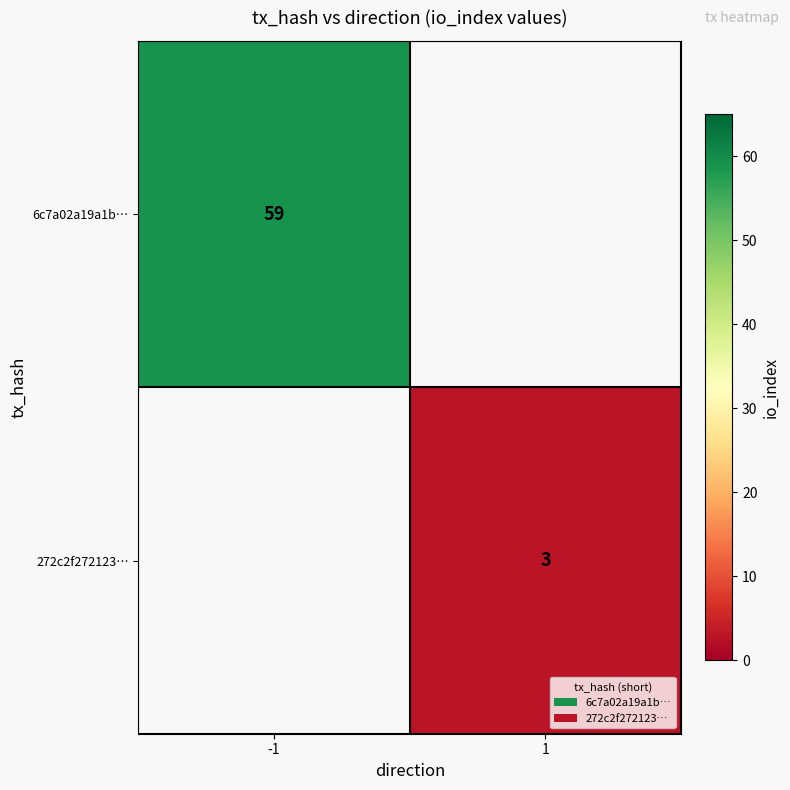

True or false: 6c7a02a19a1b… has a value of 100 at -1.

False